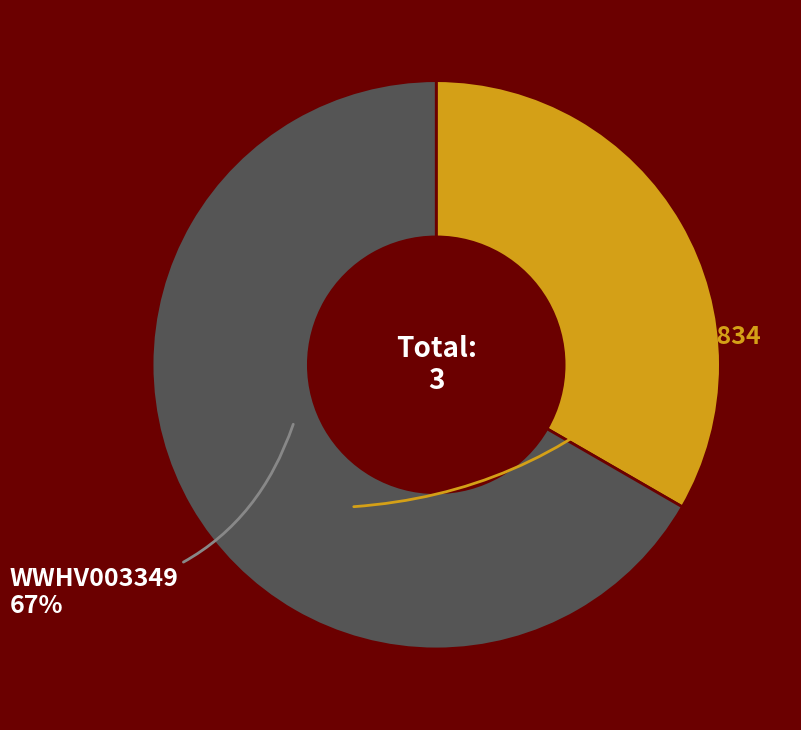

Is there a majority slice in this chart?

Yes